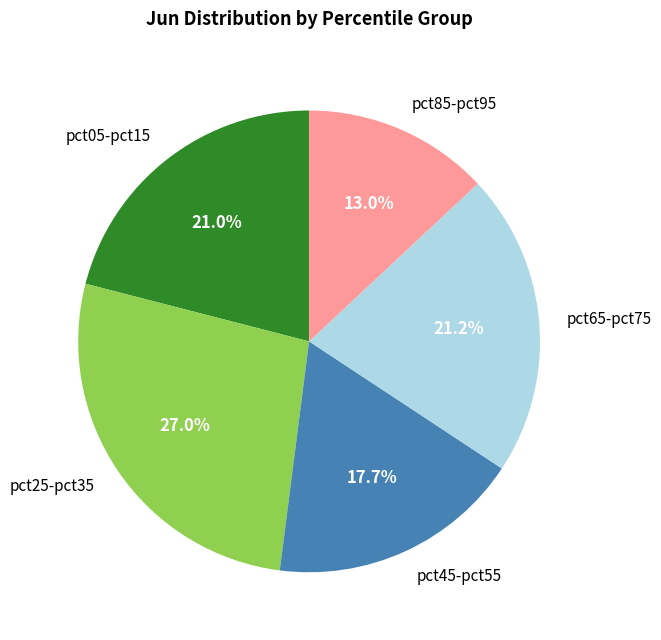

What is the smallest slice in the pie chart?

pct85-pct95